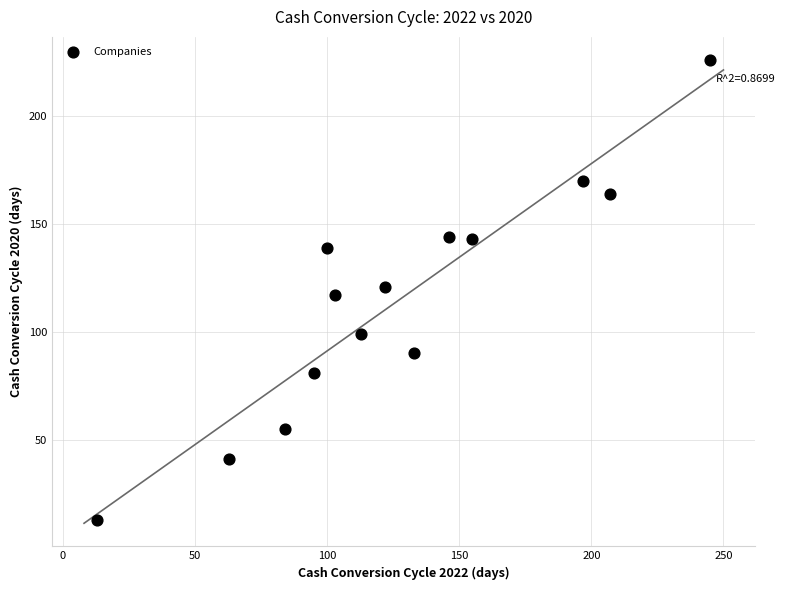

What is the range of X values (max minus min)?

232